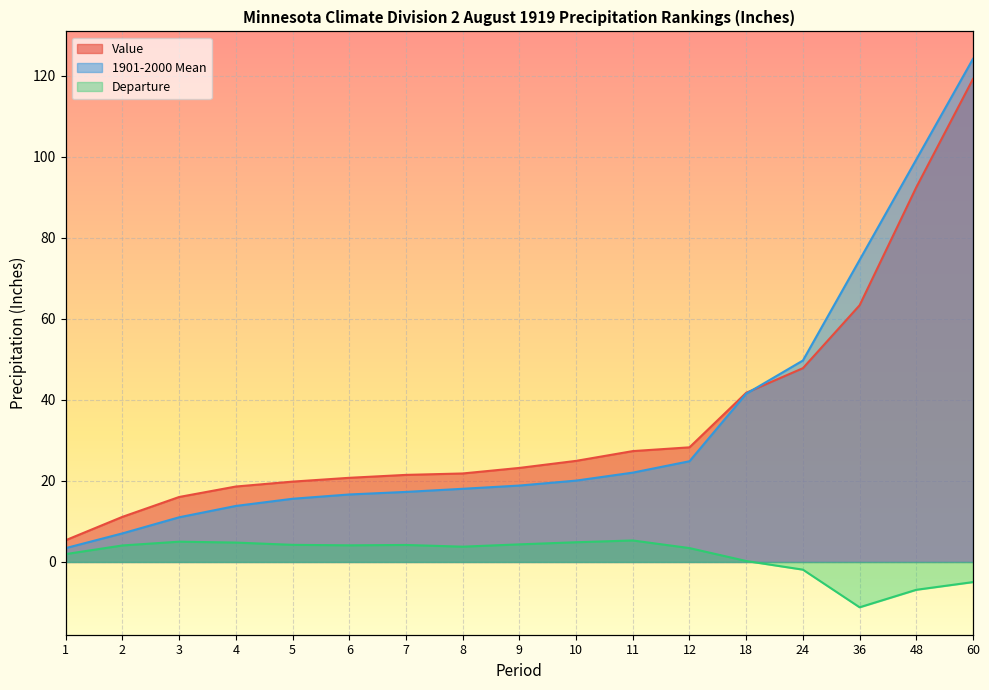

Count the number of categories in the chart.

17